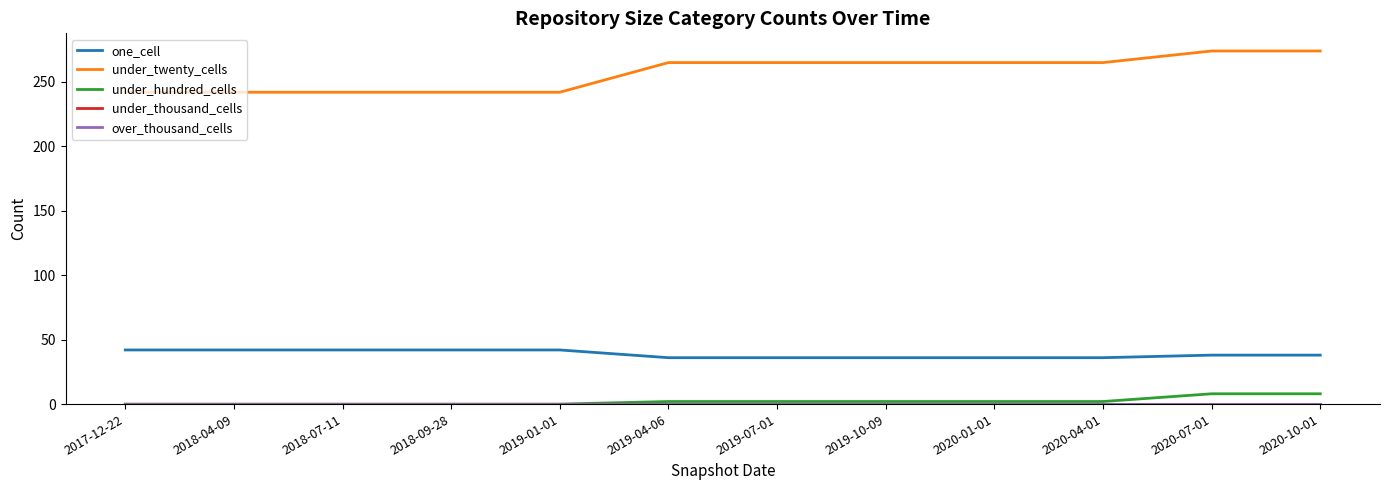

How many lines are shown in the chart?

5